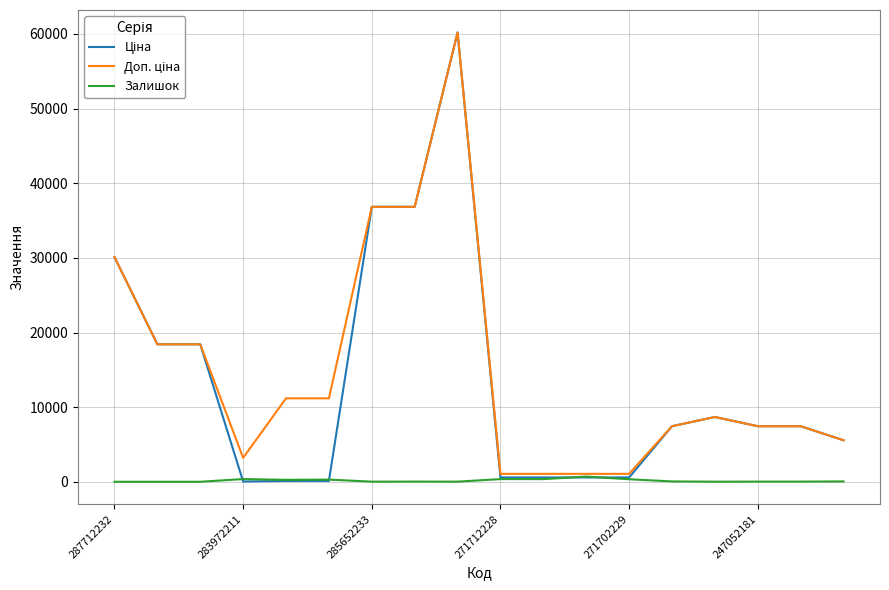

In Доп. ціна, how many points are lower than both neighbors (excluding endpoints)?

1